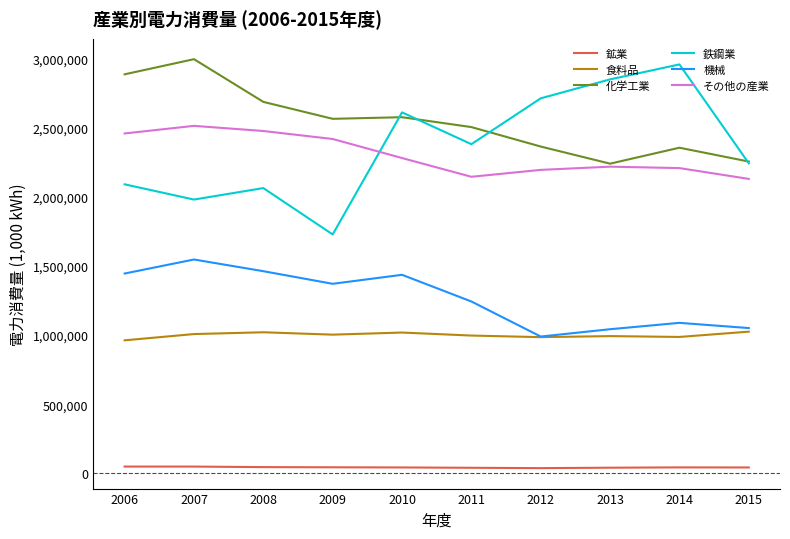

Which series has the largest range (max minus min)?

鉄鋼業